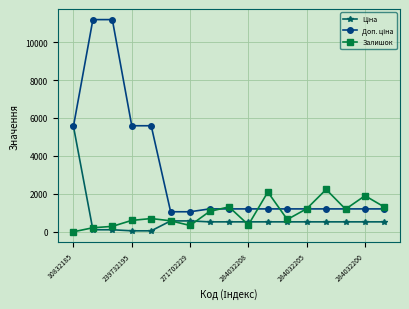

What is the greatest value displayed?

11182.0